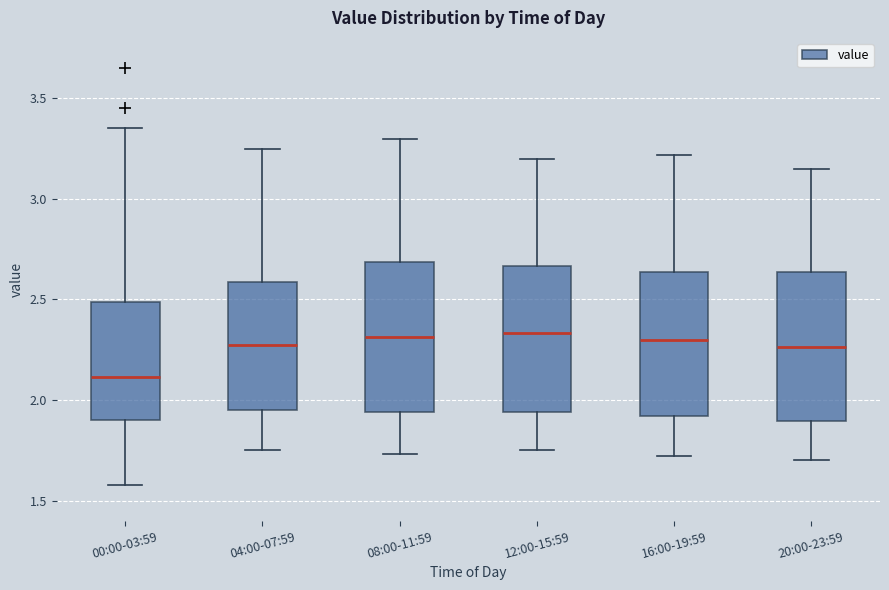

Where does the median line of the box for 04:00-07:59 sit on the y-axis? The values are not printed on the chart, so give them approximately, as read against the axis.

2.30